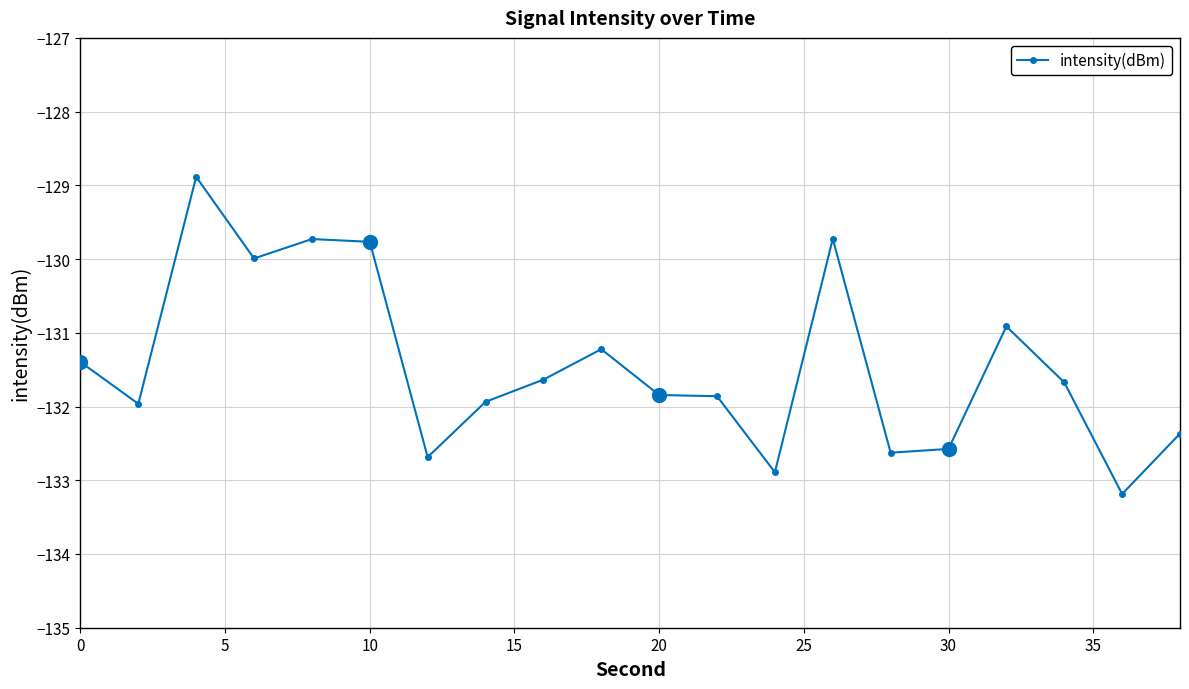

What is the greatest value displayed?

-128.9